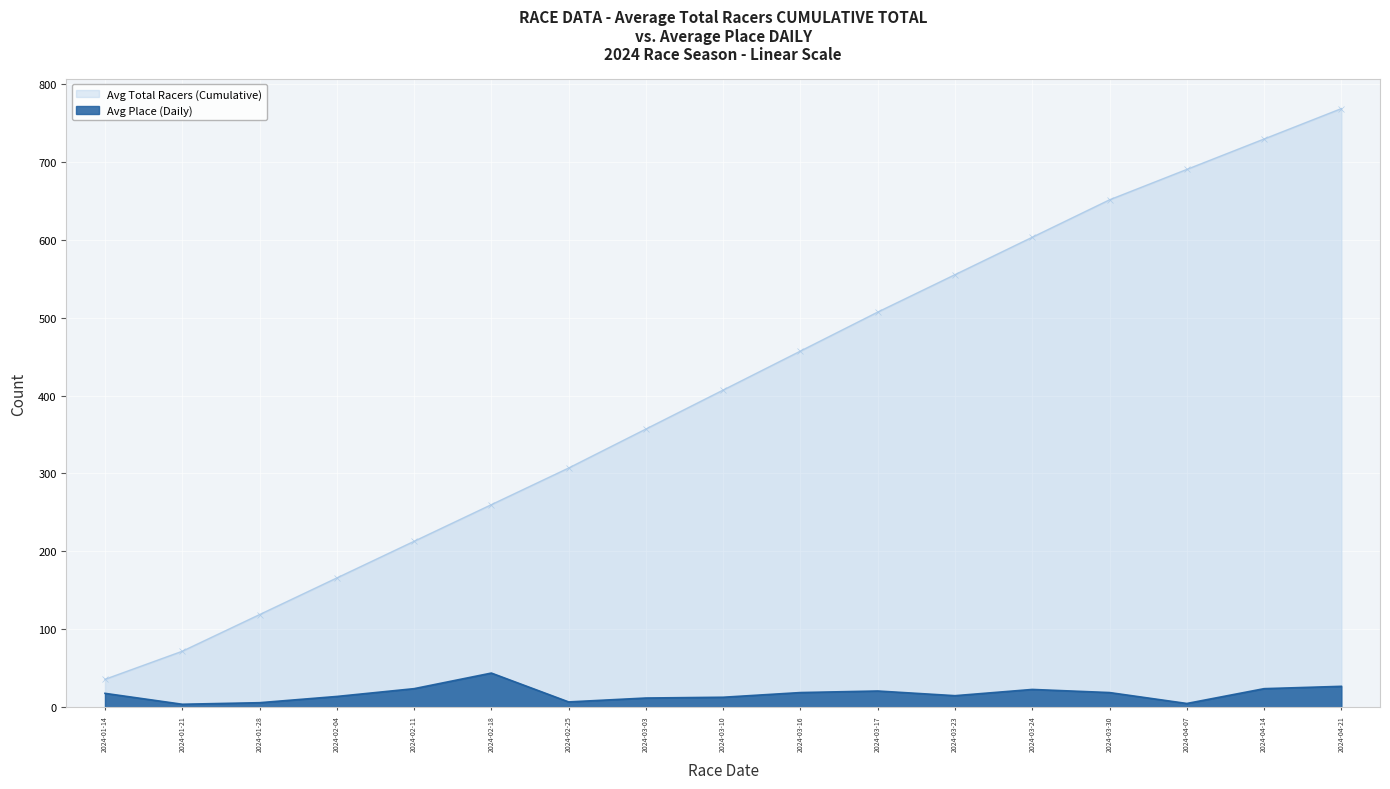

At which label is the value closest to 24?

2024-02-11